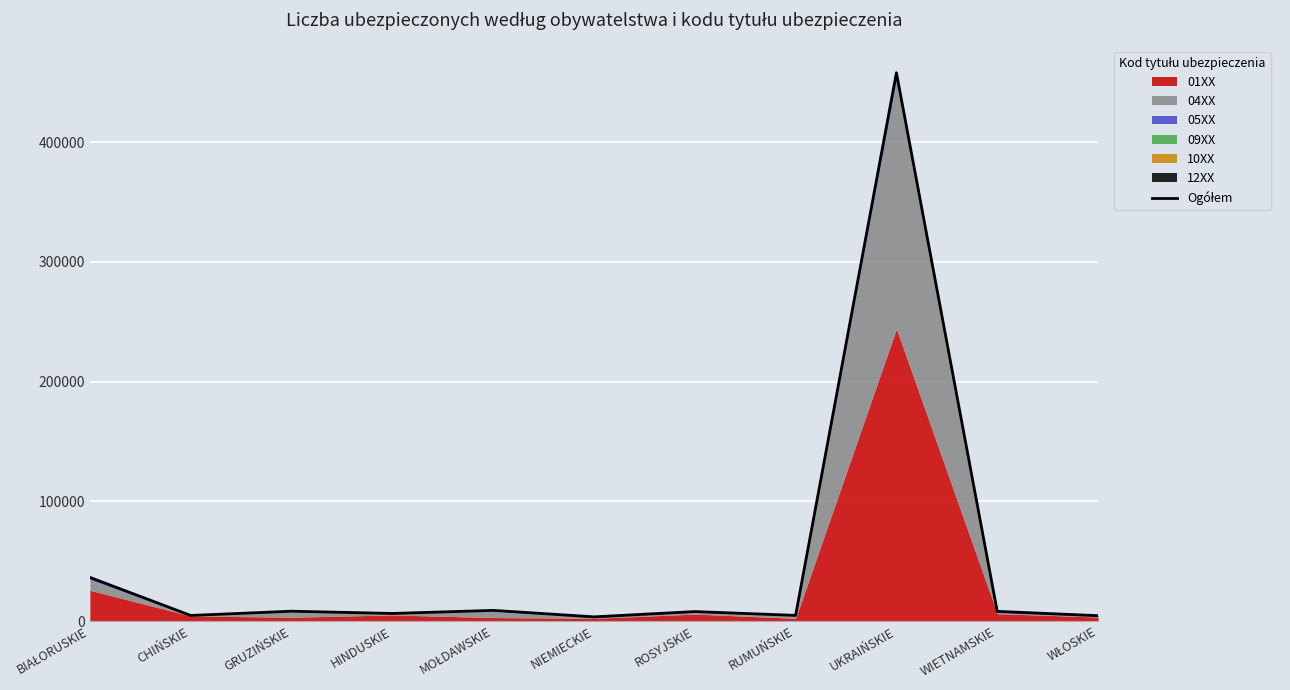

What is the label of the 2nd point from the left?

CHIŃSKIE